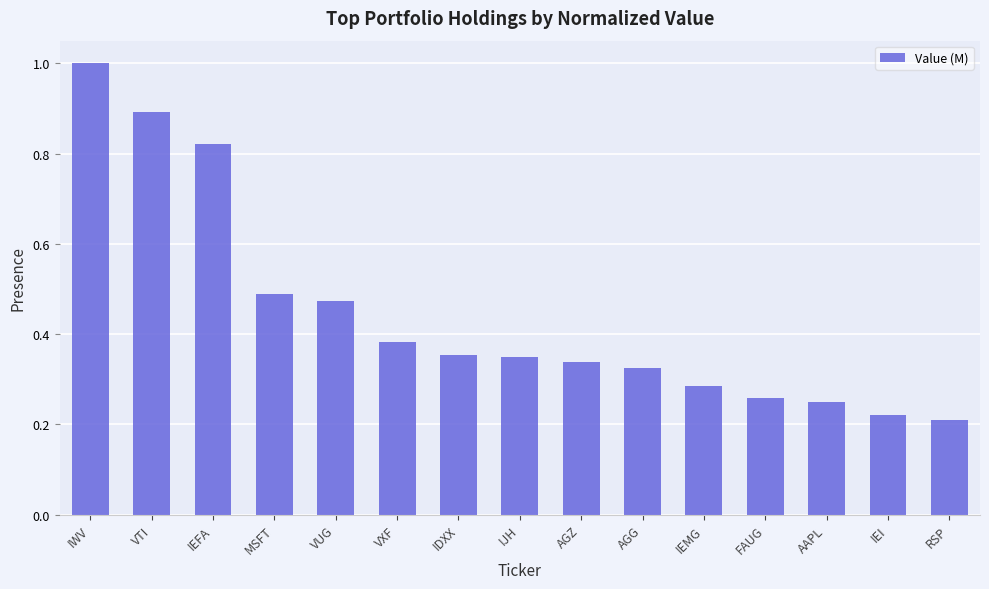

What is the label of the 8th bar from the right?

IJH